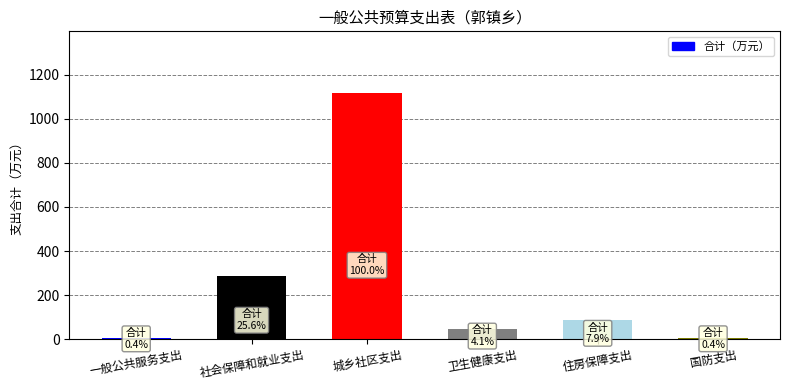

At which category does the chart reach its peak across all series?

城乡社区支出